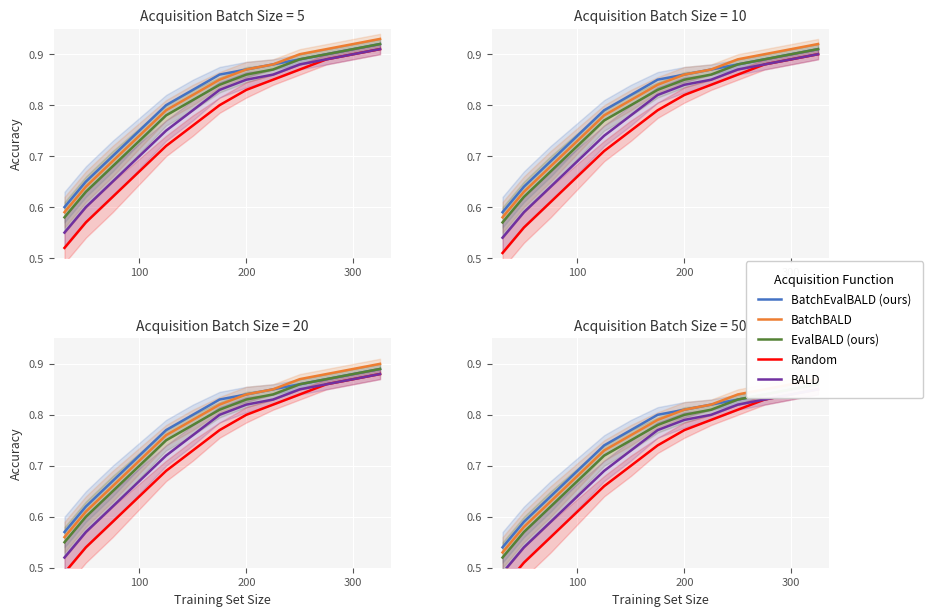

Which series has the largest range (max minus min)?

Random